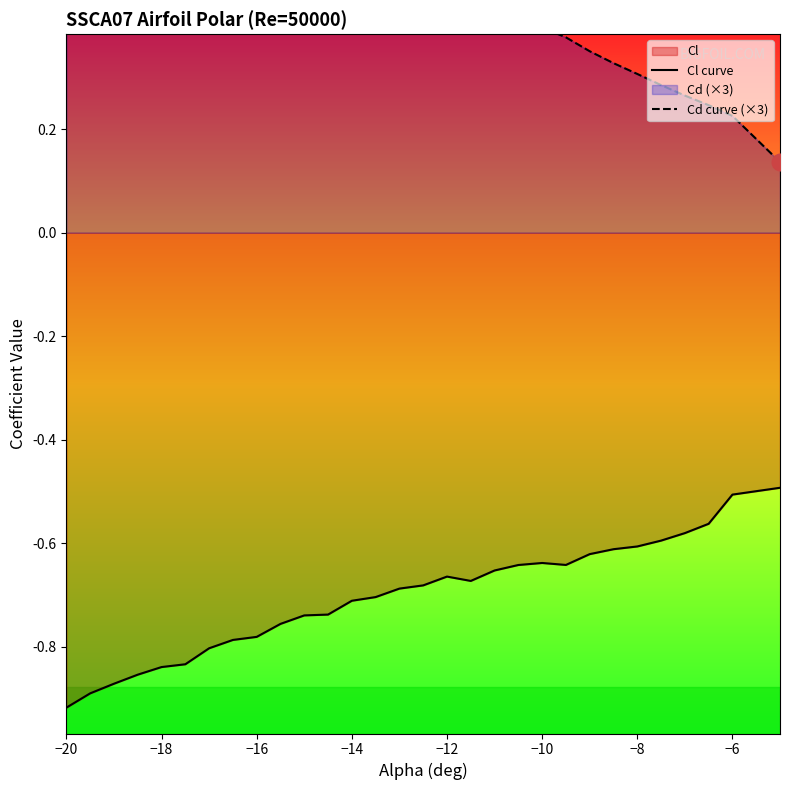

How many interior local valleys does the Cd curve (×3) series have?

1